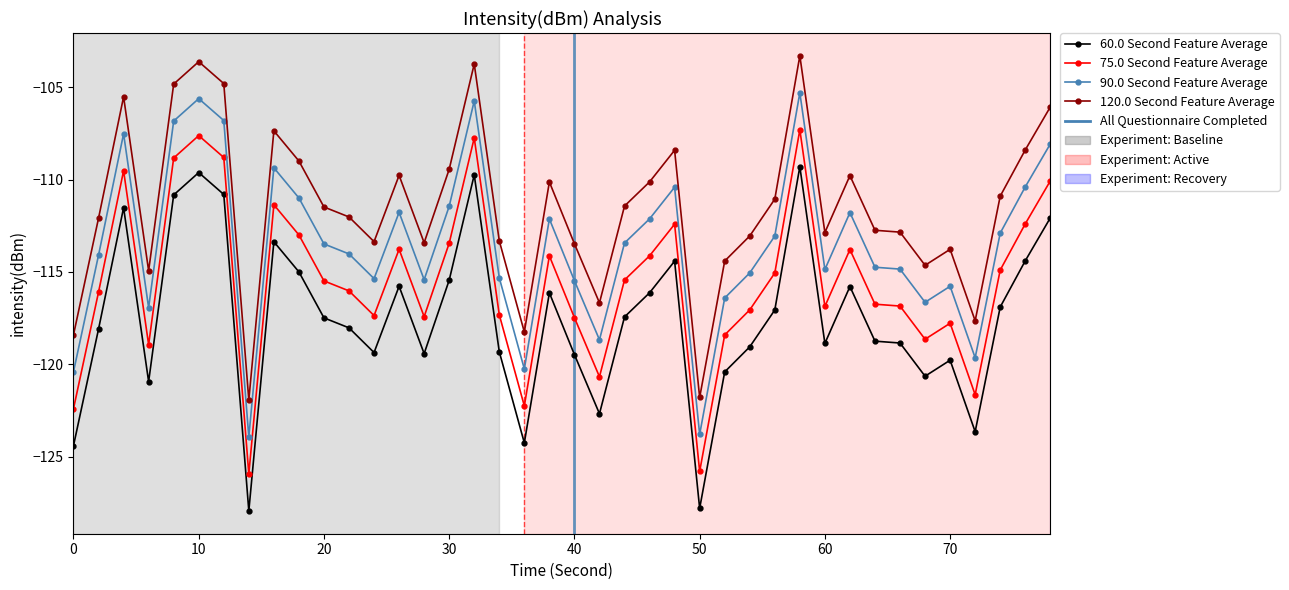

Rank the series by their average value, from highest to lowest.

120.0 Second Feature Average, 90.0 Second Feature Average, 75.0 Second Feature Average, 60.0 Second Feature Average